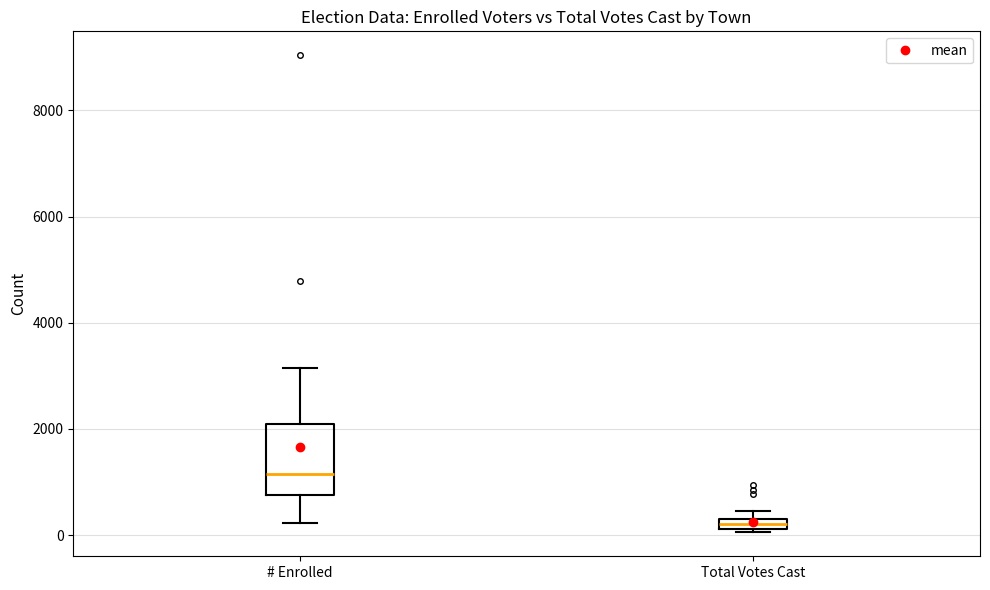

Comparing the boxes themselves (not the whiskers), which one is the tallest?

# Enrolled